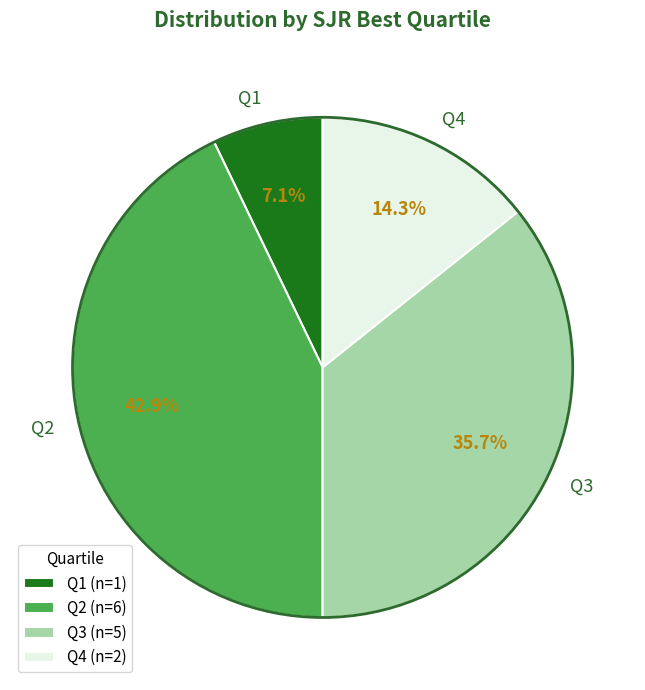

Rank the categories by value from highest to lowest.

Q2, Q3, Q4, Q1